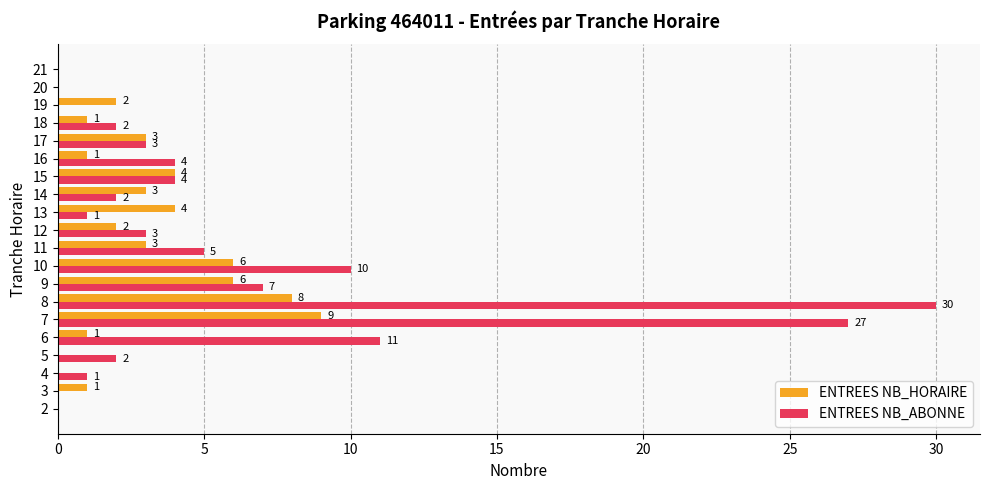

What is the highest value of the ENTREES NB_ABONNE series?

30